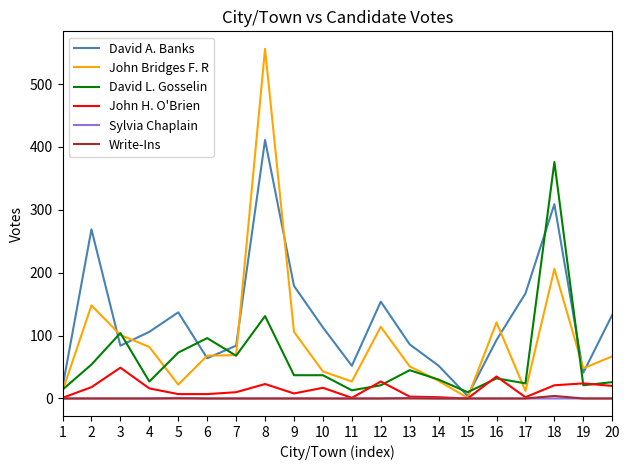

What value does the David A. Banks series have at 12?

154